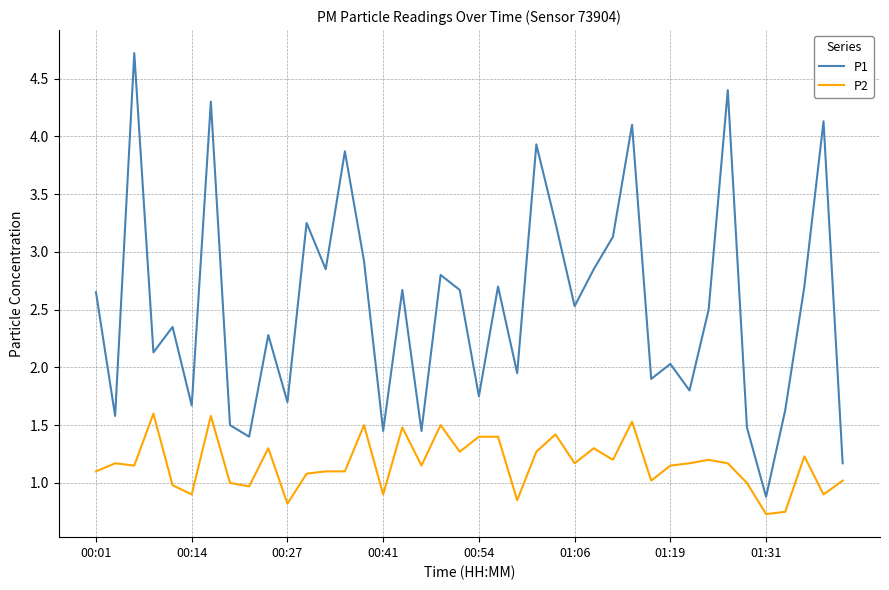

Which series has the widest spread of values?

P1